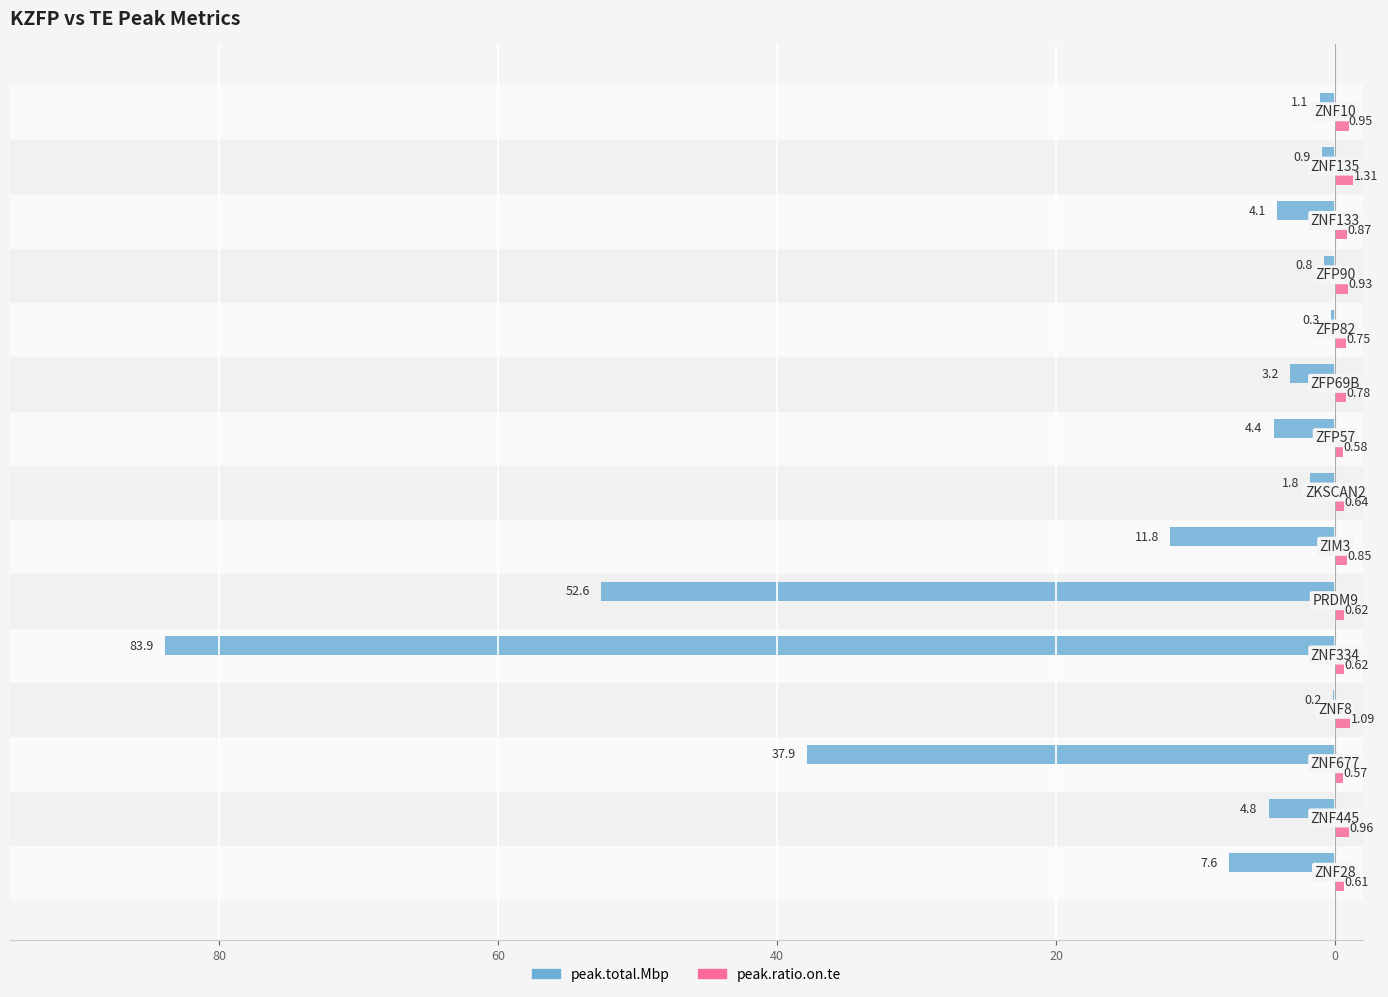

What are all the series names shown in the legend?

peak.total.Mbp, peak.ratio.on.te